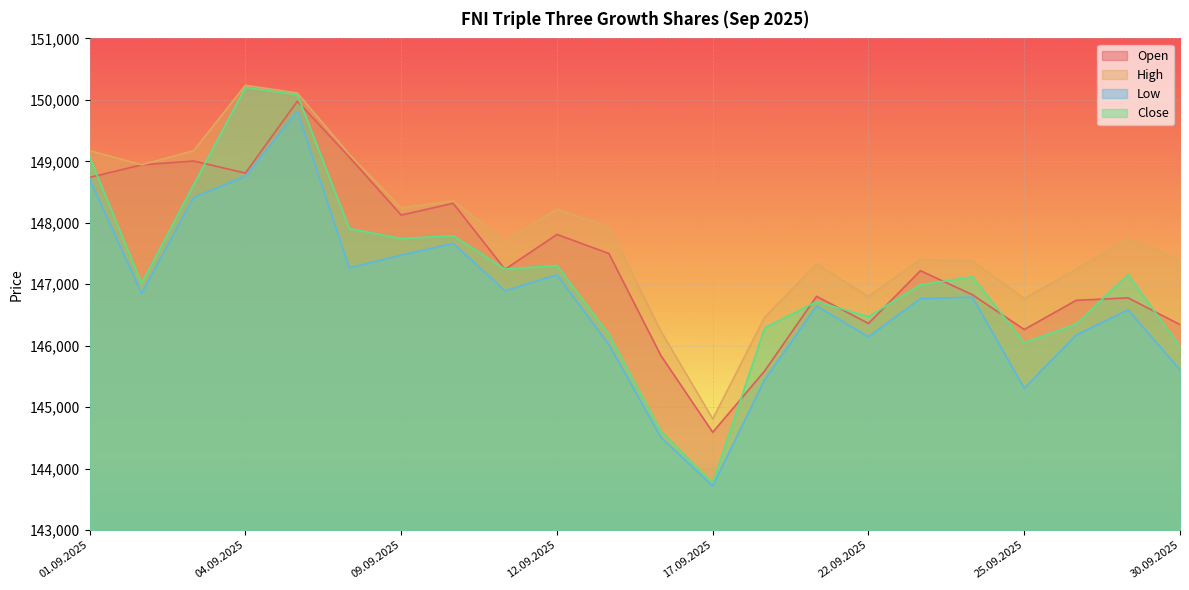

Read the Open value at 12.09.2025, to the nearest 10.

147810